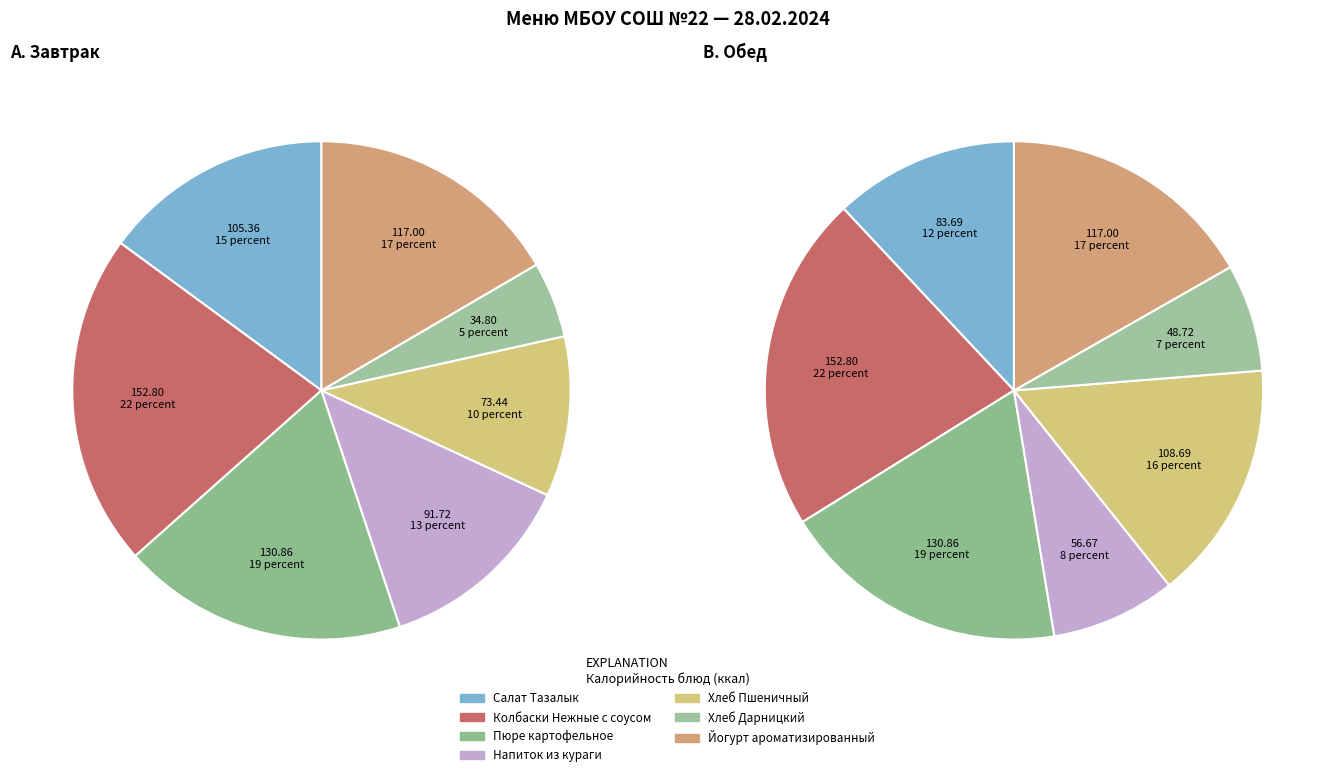

True or false: 0 accounts for 15% of the total.

True